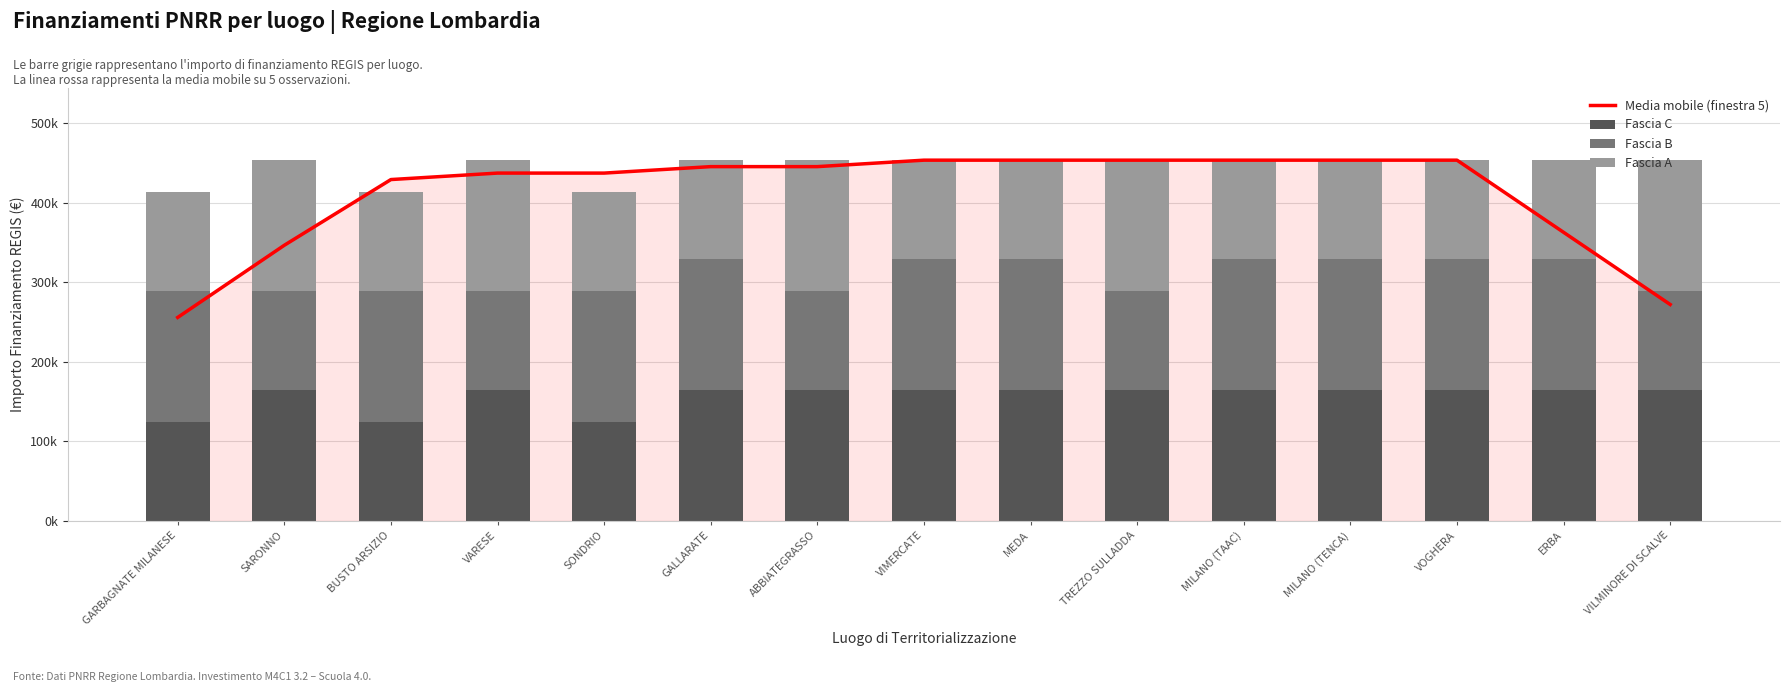

Are the bars horizontal?

No